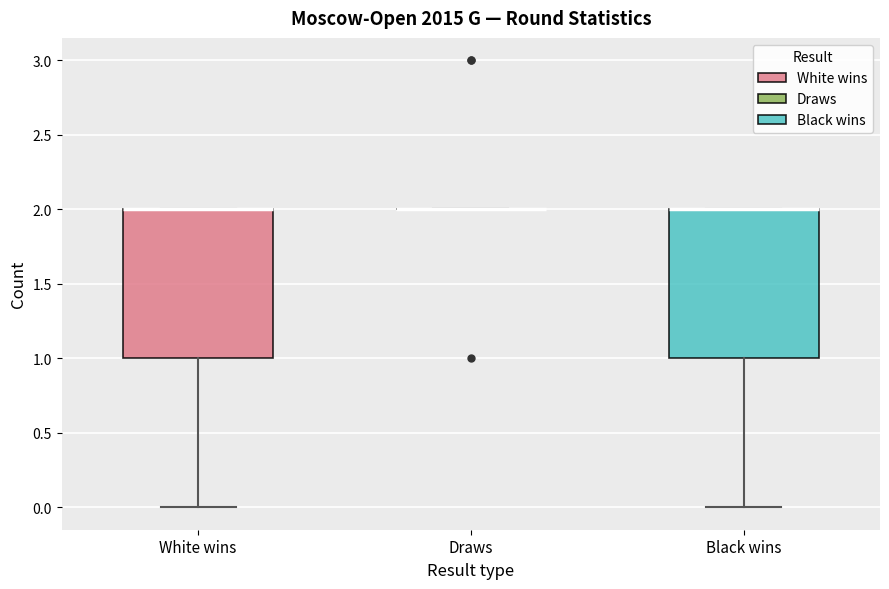

Where is the lower edge of the box for White wins on the y-axis? The values are not printed on the chart, so give them approximately, as read against the axis.

1